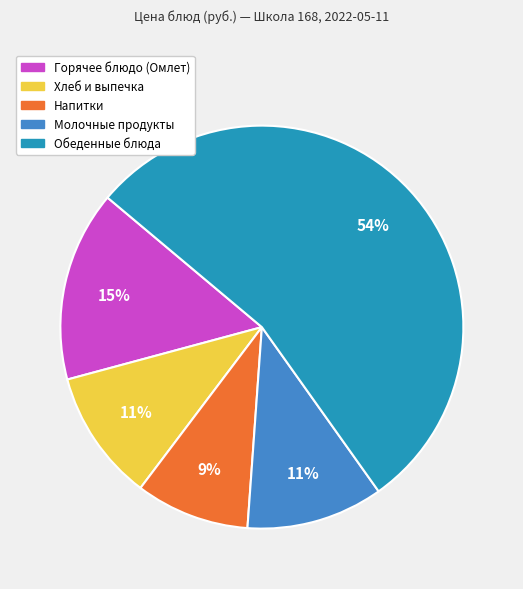

The Обеденные блюда slice represents 39% of the pie. True or false?

False